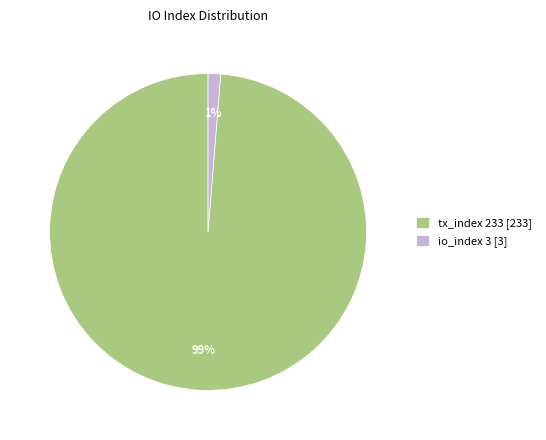

Do io_index 3 [3] and tx_index 233 [233] together represent more than half of the pie?

Yes